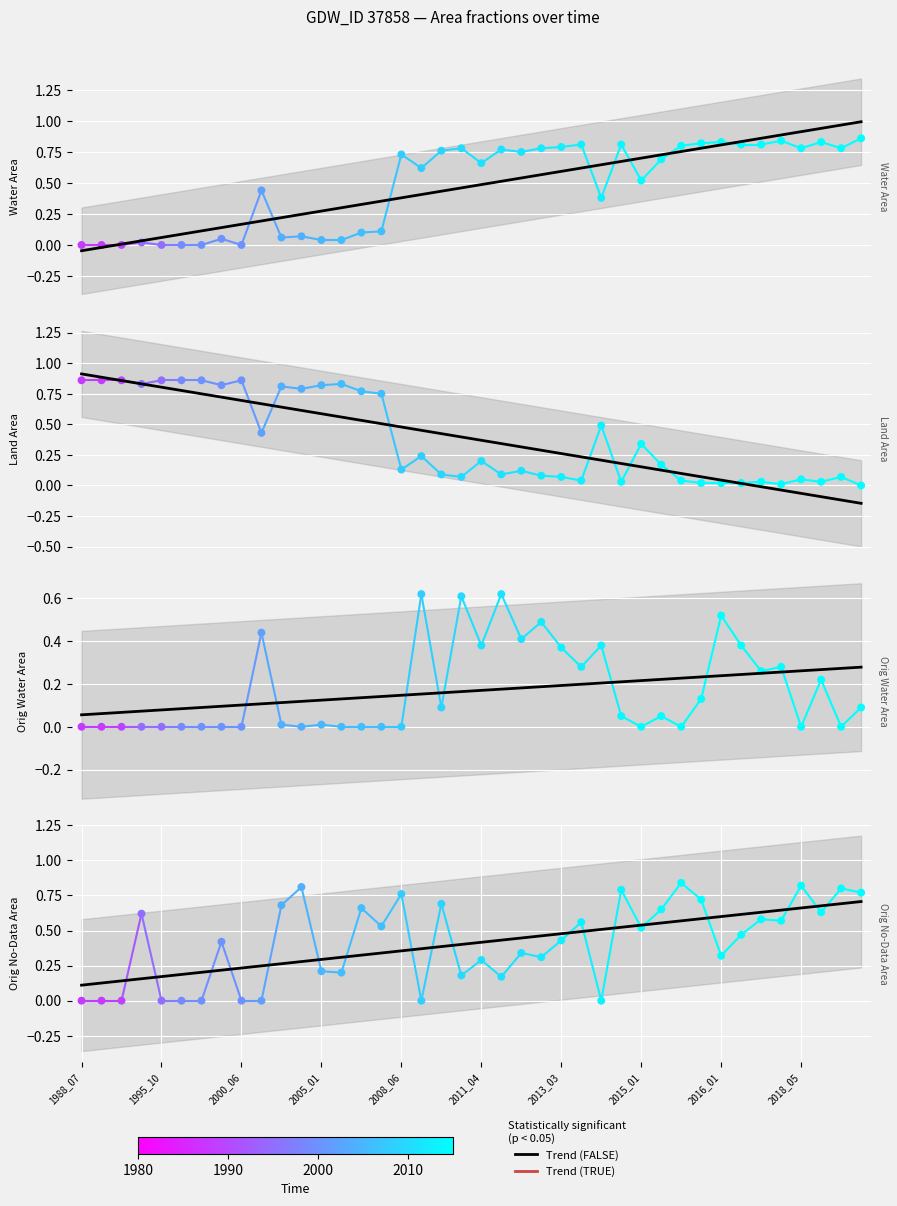

Is the value of landArea at 2008_06 greater than the value of origWaterArea at 1995_10?

Yes